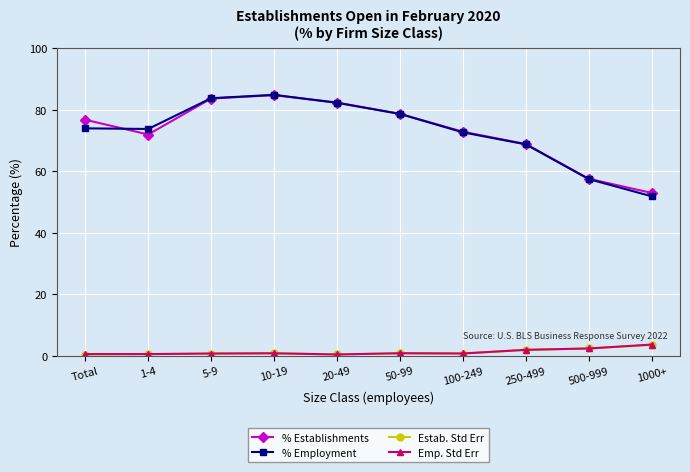

The value of % Establishments at 1-4 is 71.9. True or false?

True